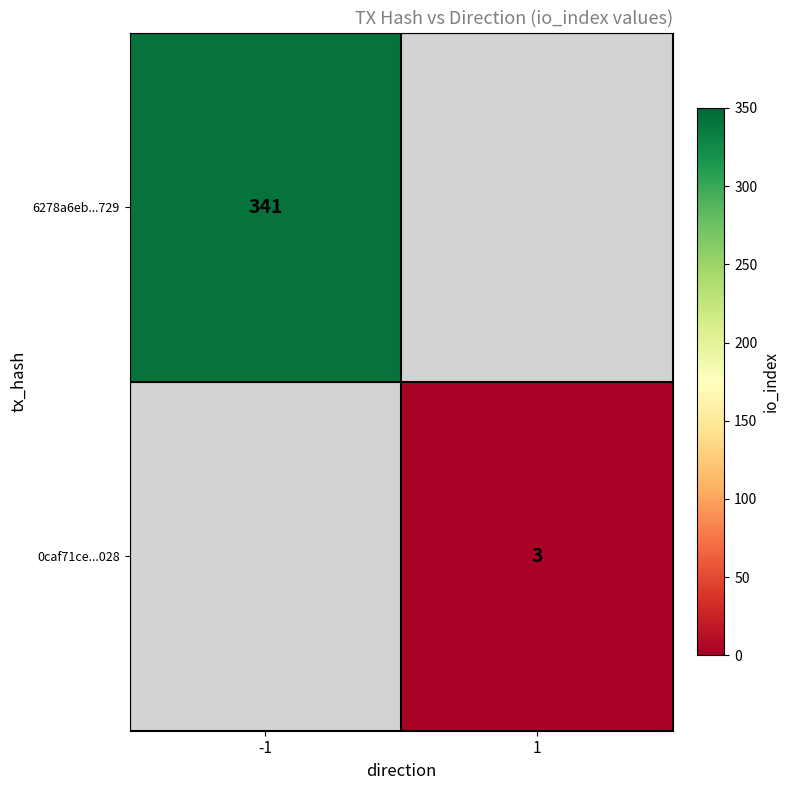

Which has a higher value, 1 or -1?

-1